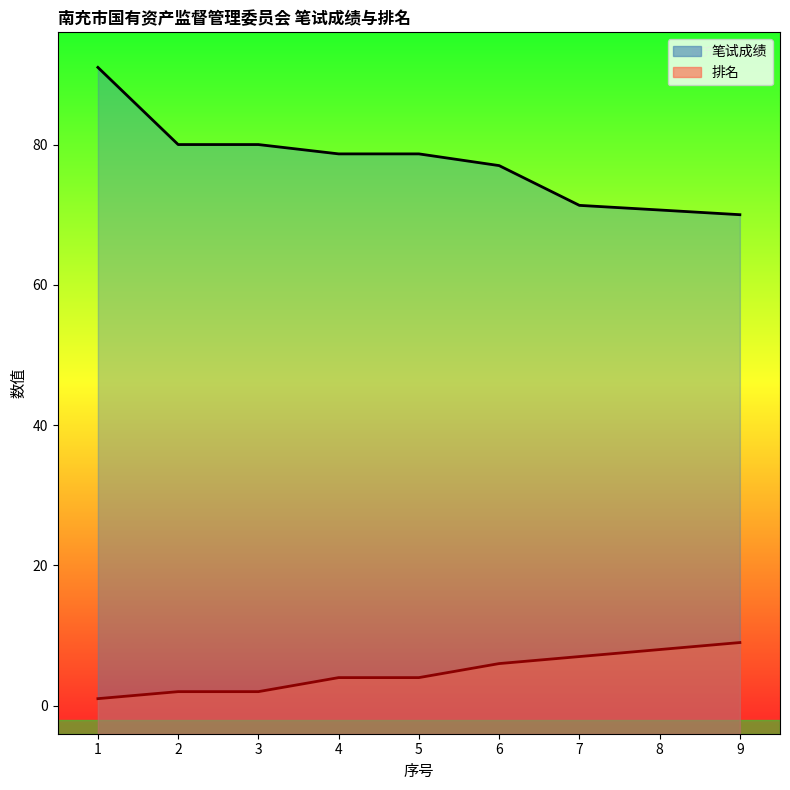

At which category is the sum across all series the highest?

1